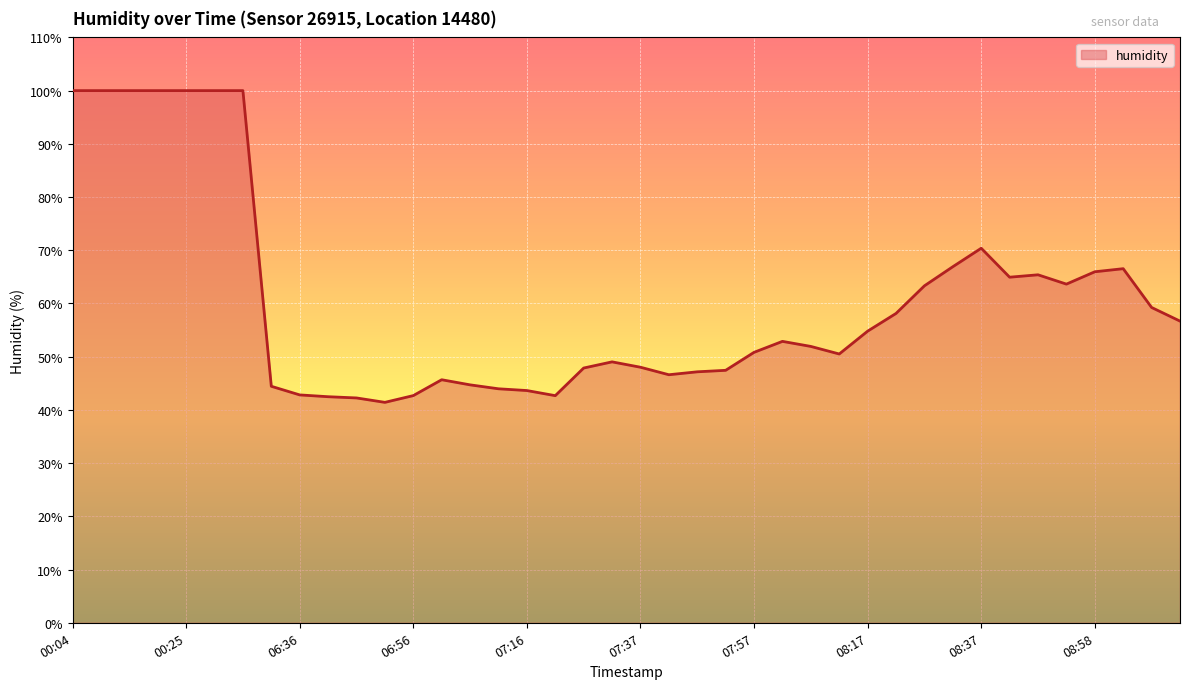

What is the difference between the maximum and minimum values?

58.6